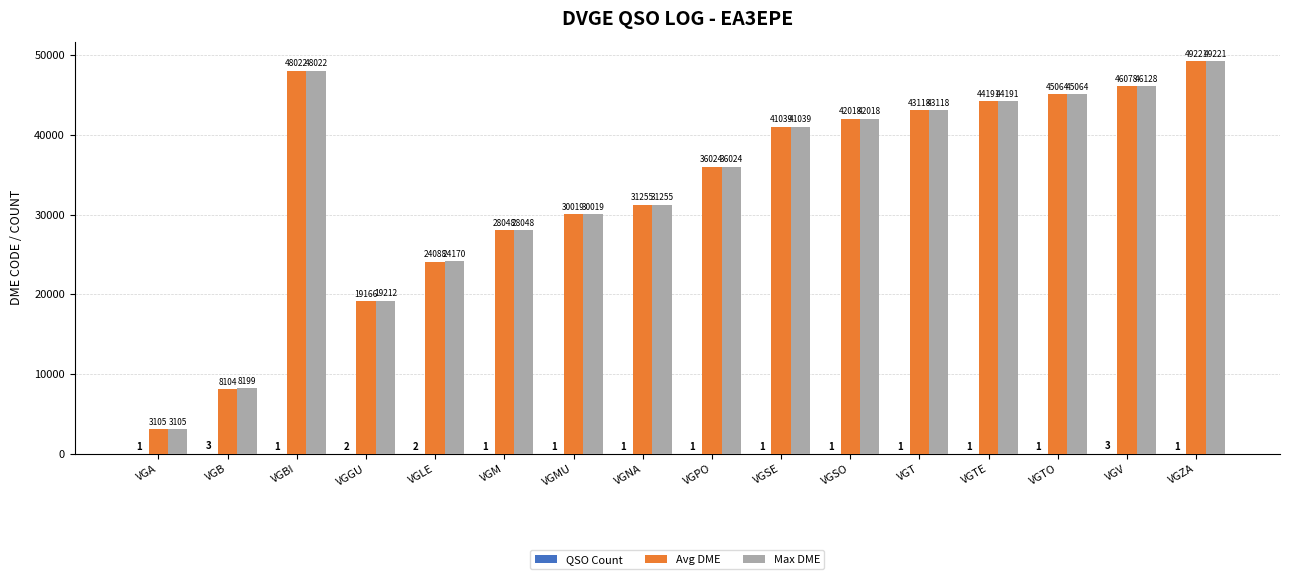

What is the difference between the Max DME values at VGPO and VGM?

7976